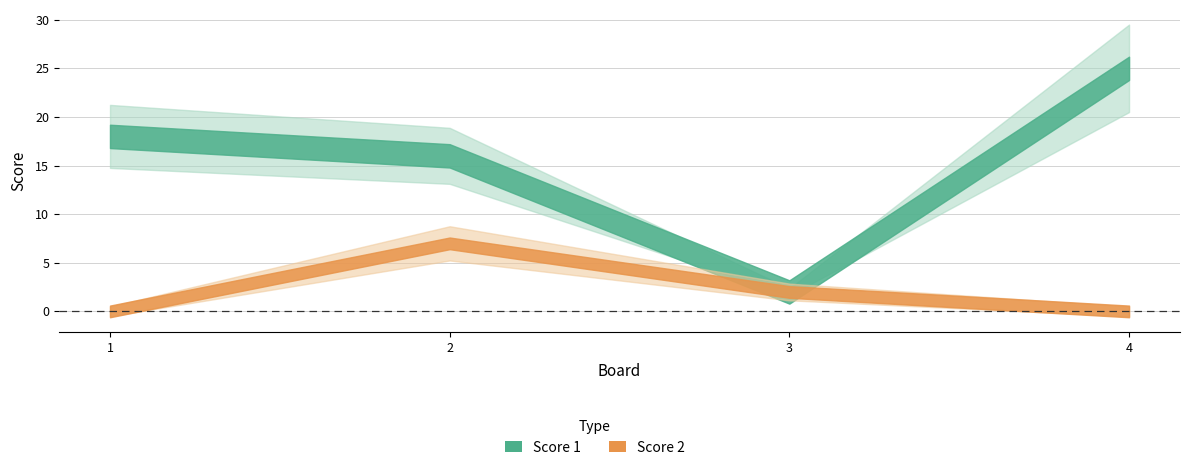

How many categories are shown in the chart?

4